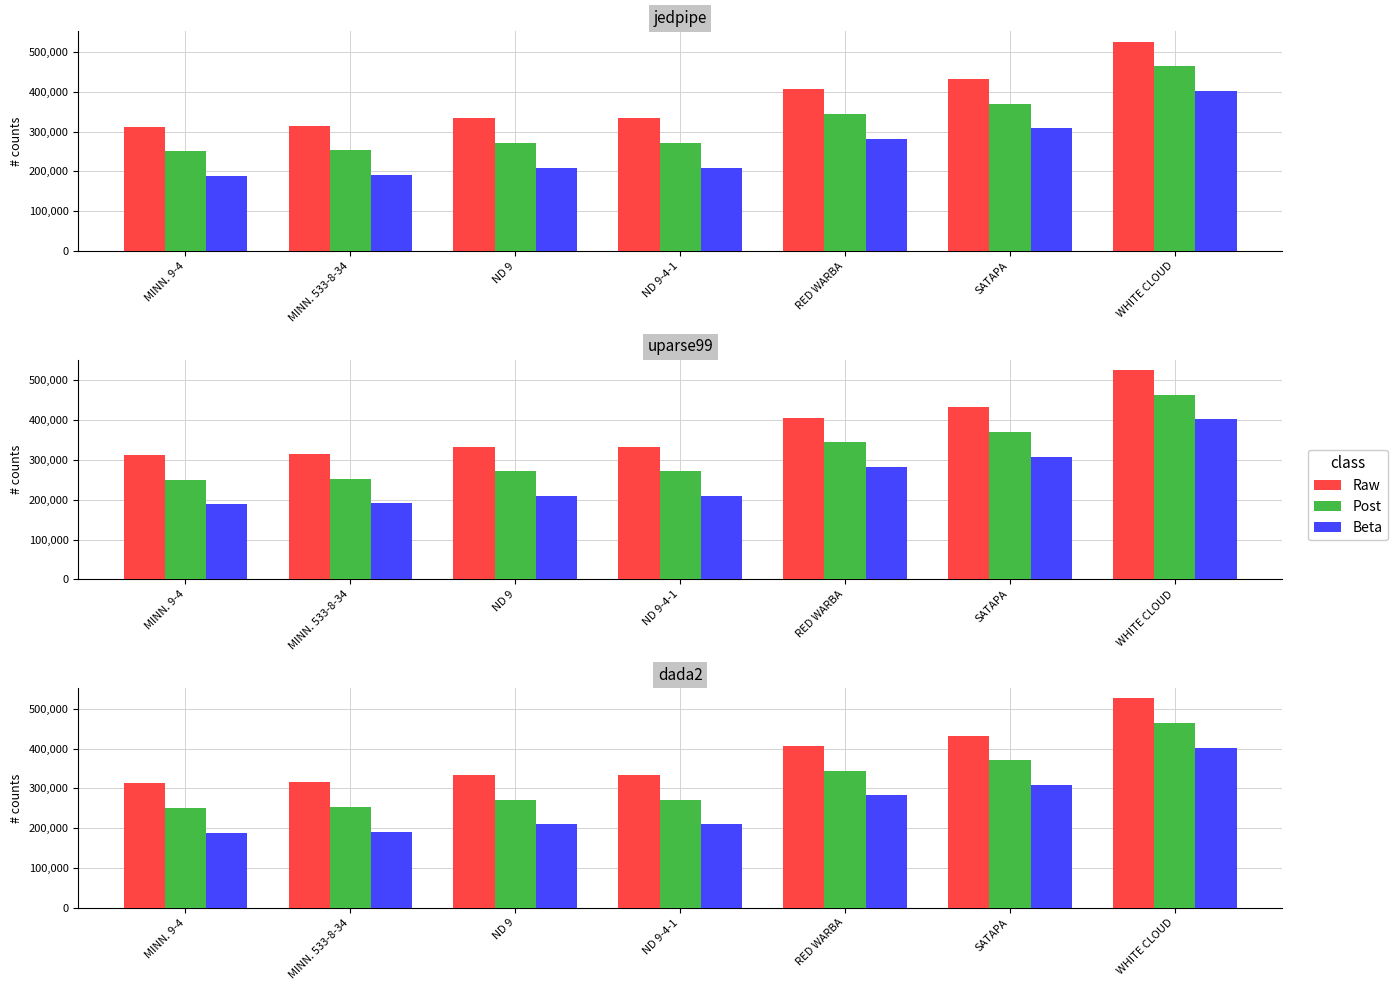

Reading left to right, extract all data points from this chart.

Raw: MINN. 9-4=312420	MINN. 533-8-34=315360	ND 9=333720	ND 9-4-1=333780	RED WARBA=406620	SATAPA=432540	WHITE CLOUD=525840
Post: MINN. 9-4=250420	MINN. 533-8-34=253360	ND 9=271720	ND 9-4-1=271780	RED WARBA=344620	SATAPA=370540	WHITE CLOUD=463840
Beta: MINN. 9-4=188420	MINN. 533-8-34=191360	ND 9=209720	ND 9-4-1=209780	RED WARBA=282620	SATAPA=308540	WHITE CLOUD=401840